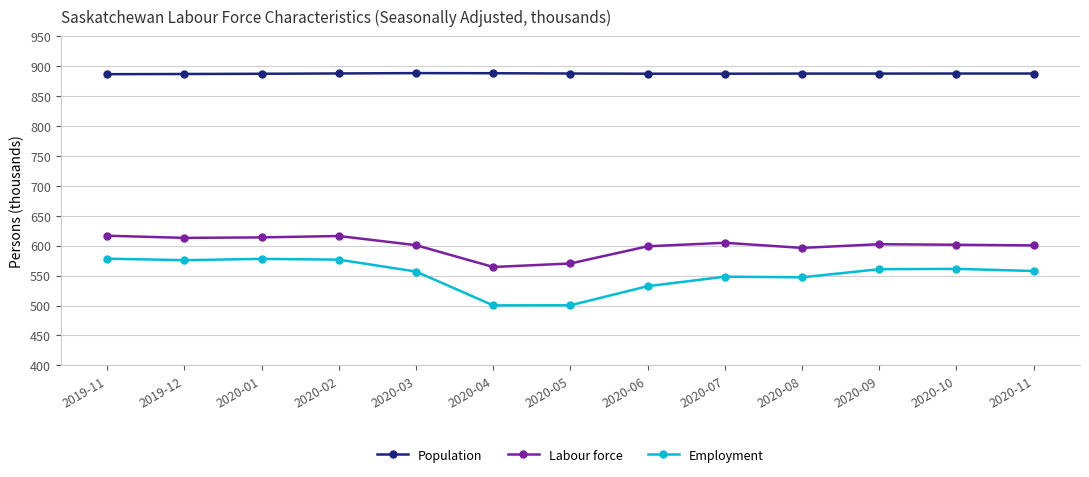

Is this an area chart (filled region under the line)?

No